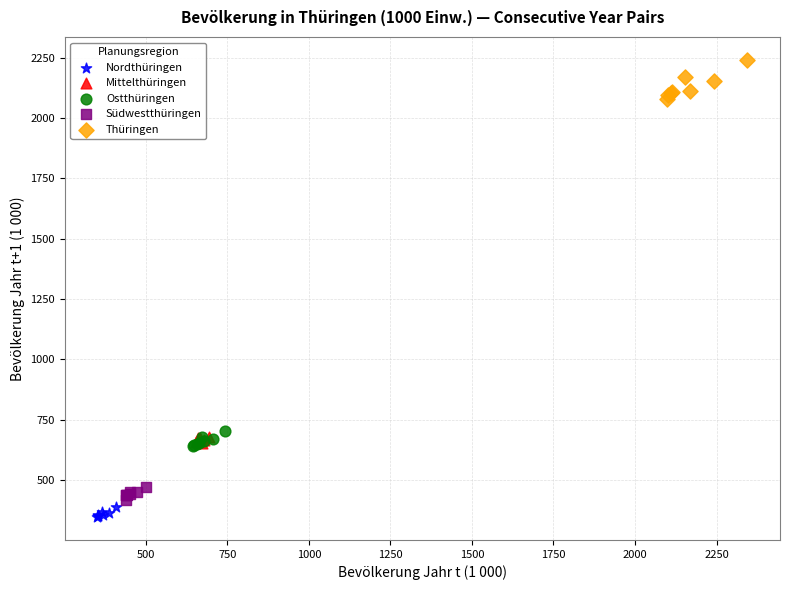

Which series contains the highest Y value?

Thüringen